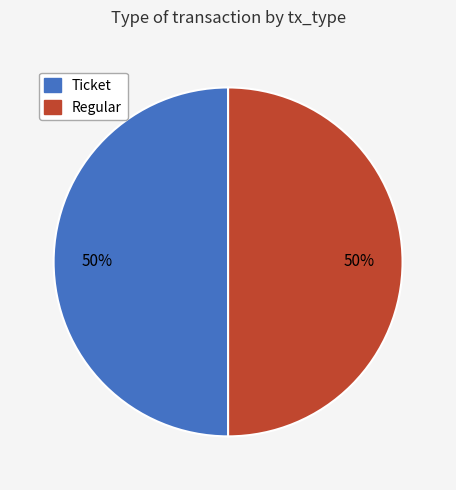

To the nearest percent, what is the difference between the Ticket and Regular slice percentages?

0%